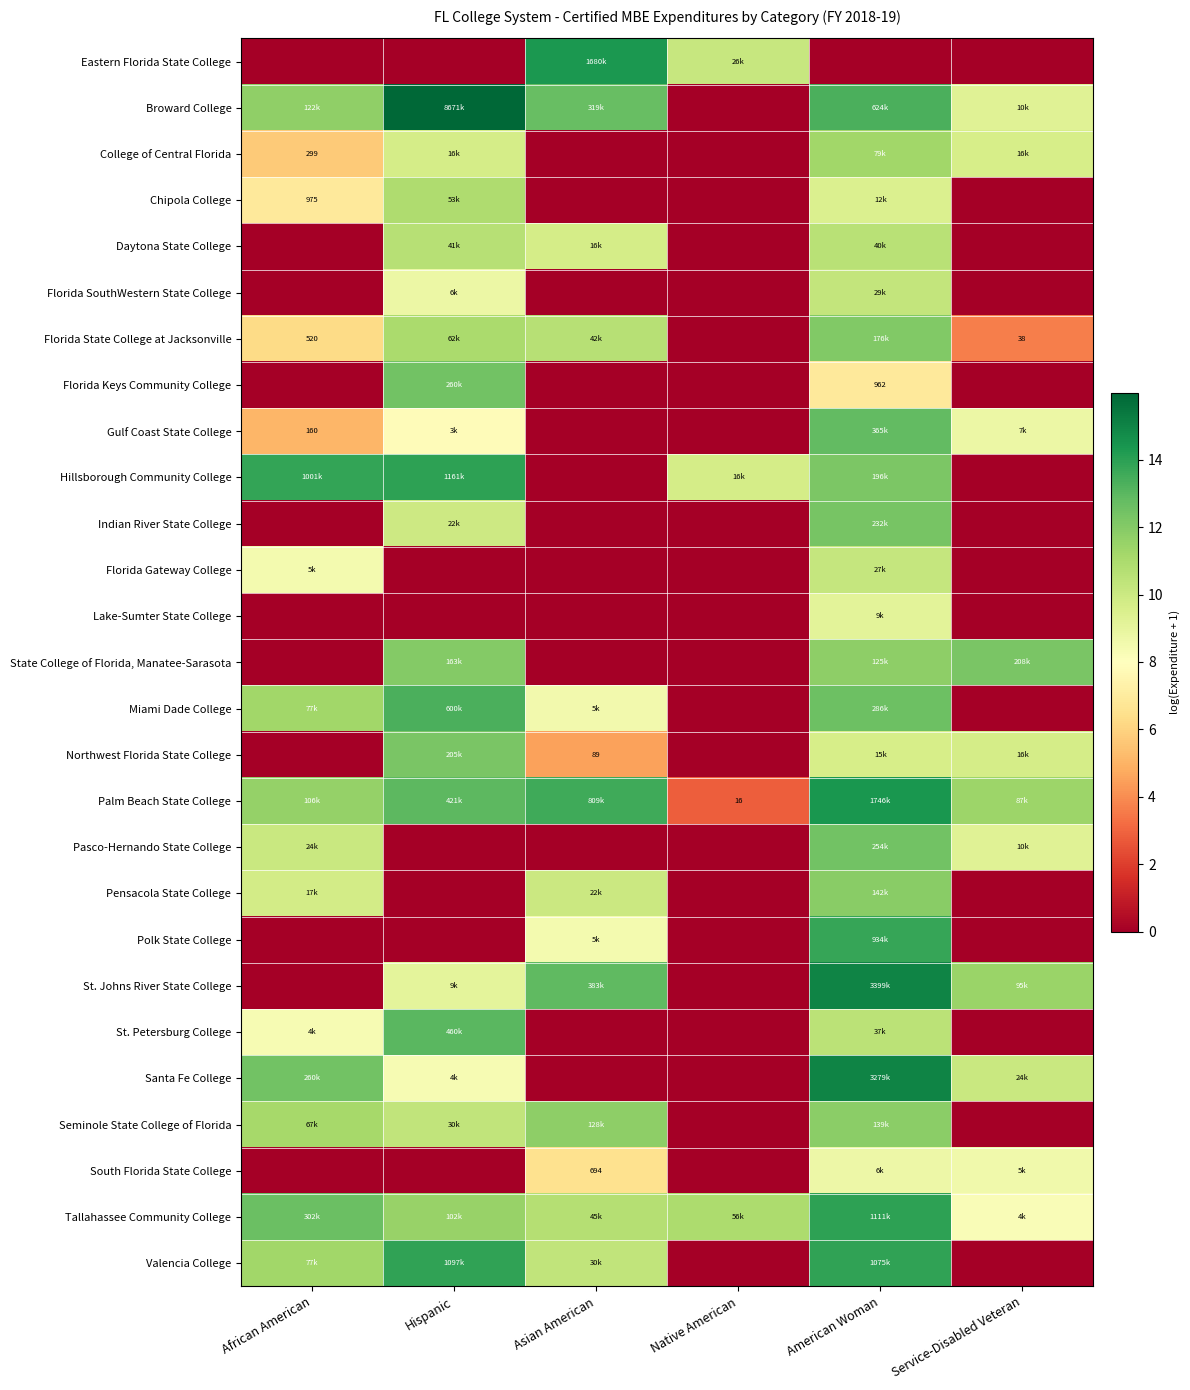

How many data points in Pasco-Hernando State College are less than 9?

3